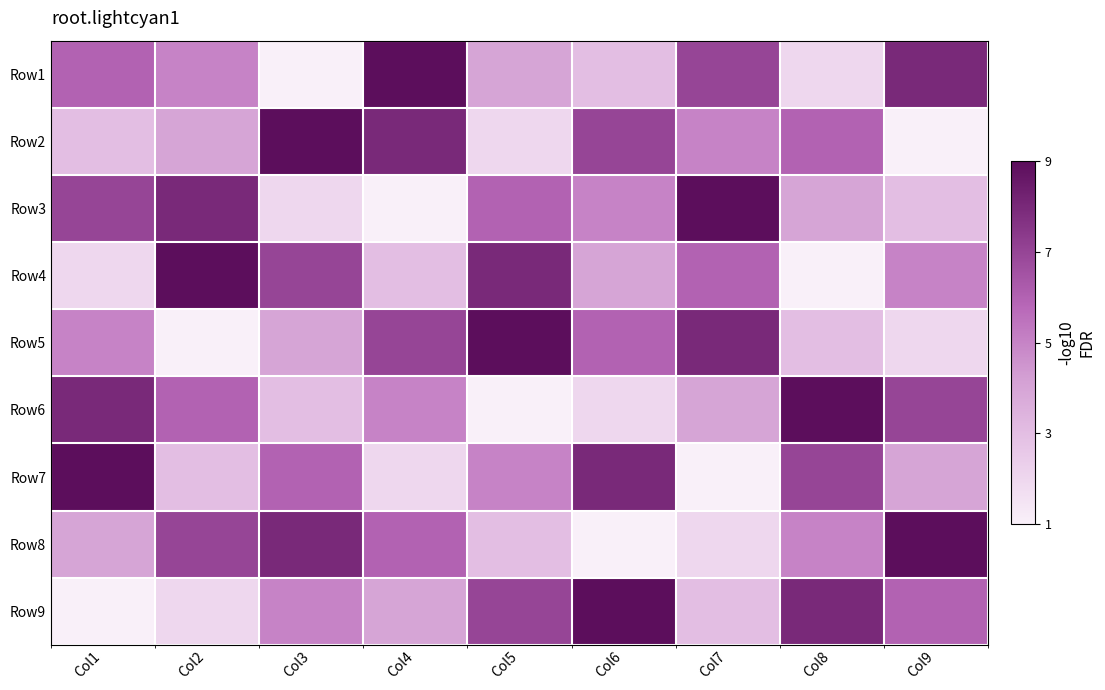

Is it true that Row1 equals 7 at Col7?

True